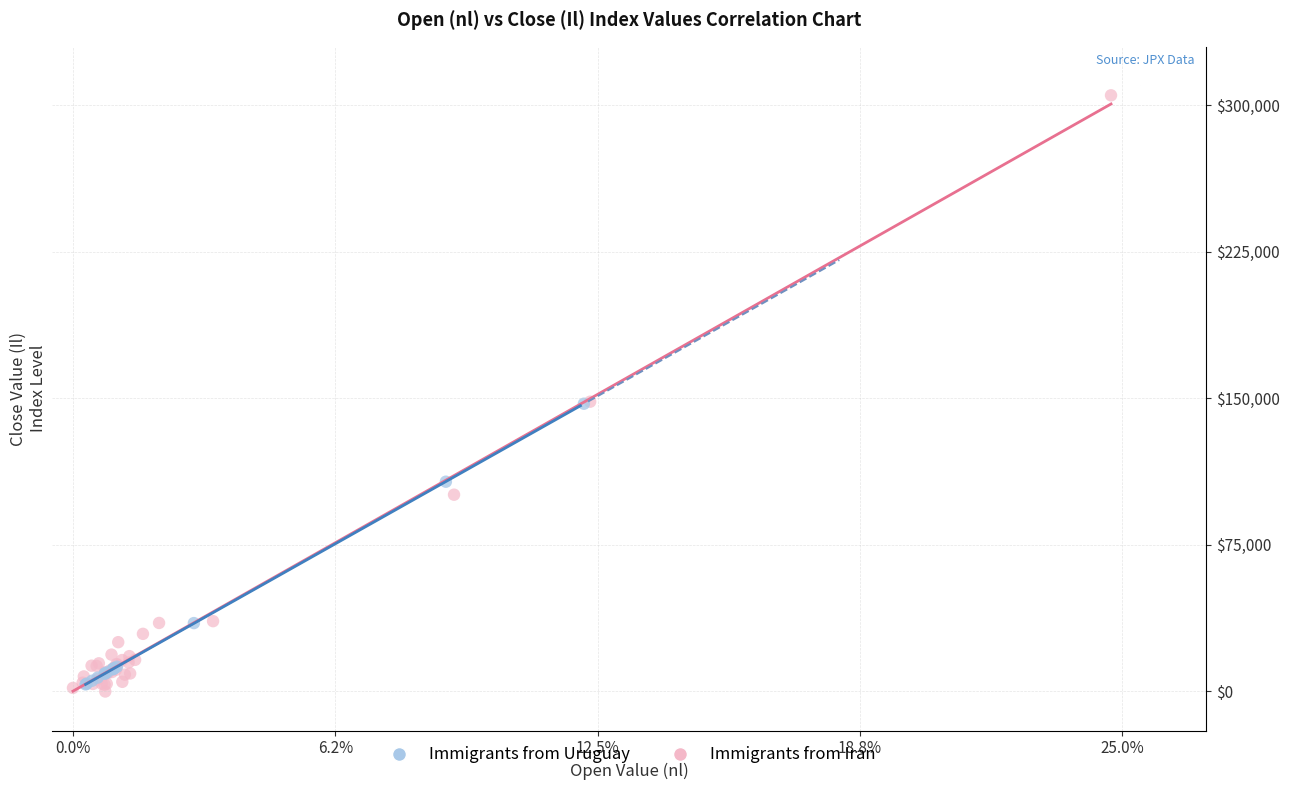

Which series has the largest Y range (max minus min)?

Immigrants from Iran